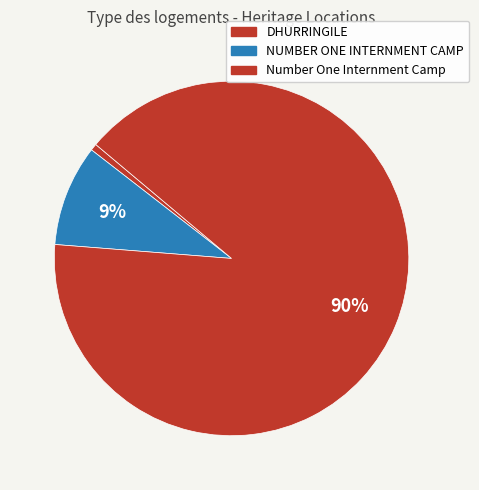

Which category has the biggest portion of the pie?

Number One Internment Camp